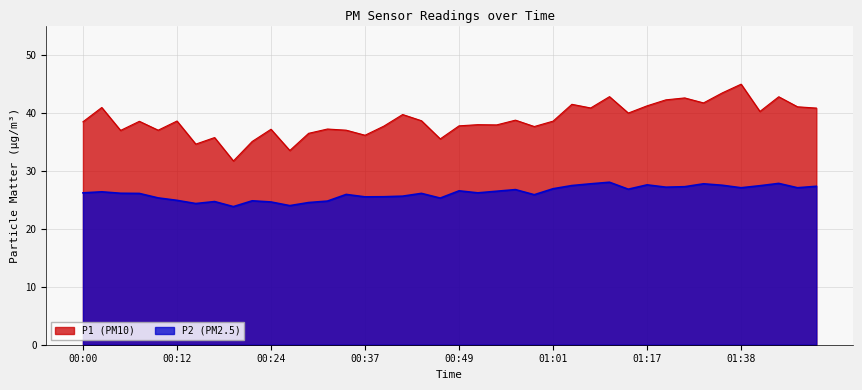

What is the label of the 25th point from the right?

00:37